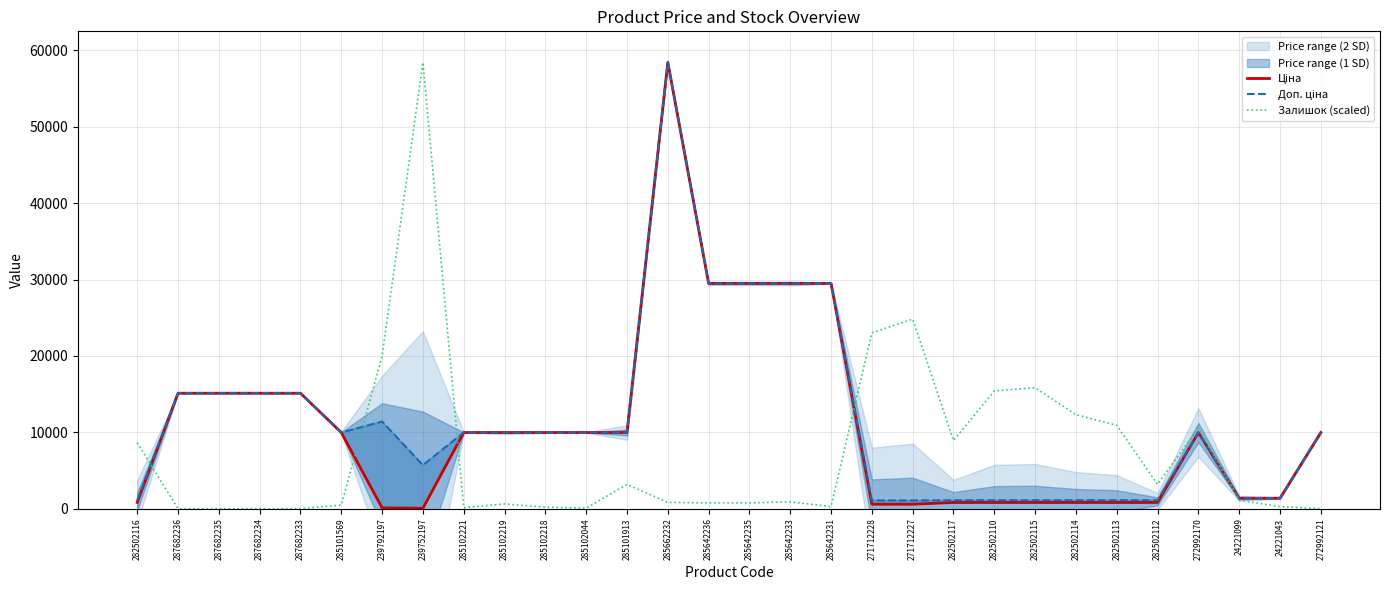

Which series has the largest total across all categories?

Доп. ціна